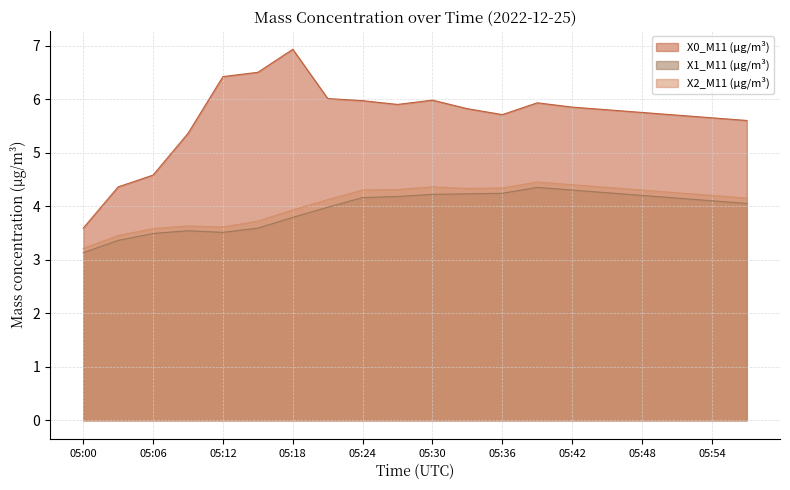

The value of X0_M11 (μg/m³) at 05:03 is 1.8. True or false?

False